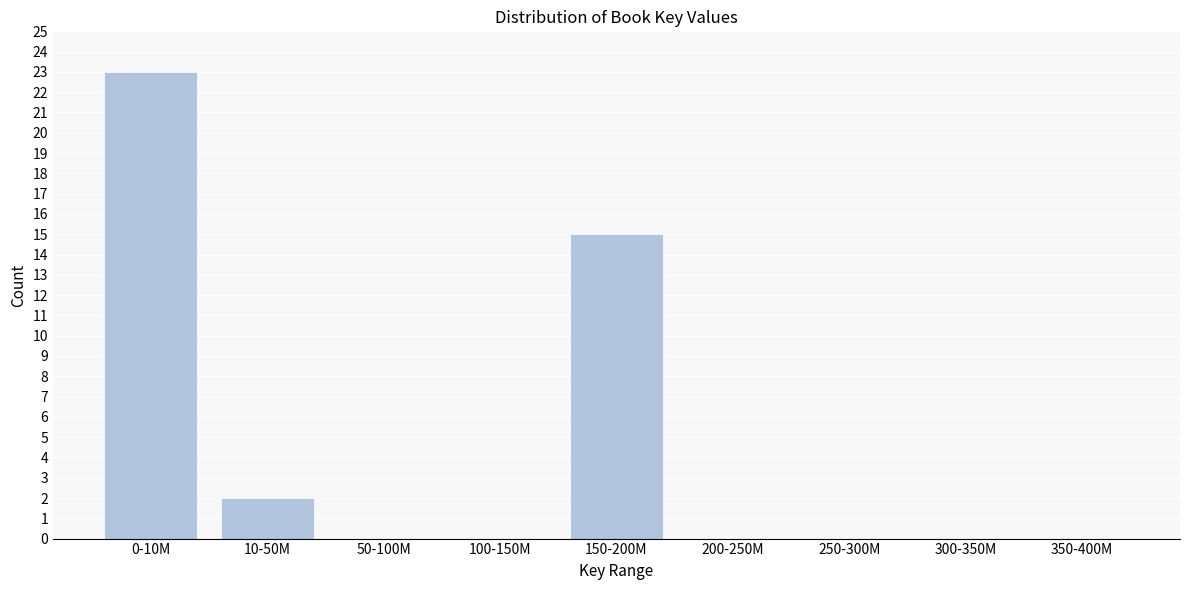

Reading left to right, extract all data points from this chart.

0-10M=23	10-50M=2	50-100M=0	100-150M=0	150-200M=15	200-250M=0	250-300M=0	300-350M=0	350-400M=0